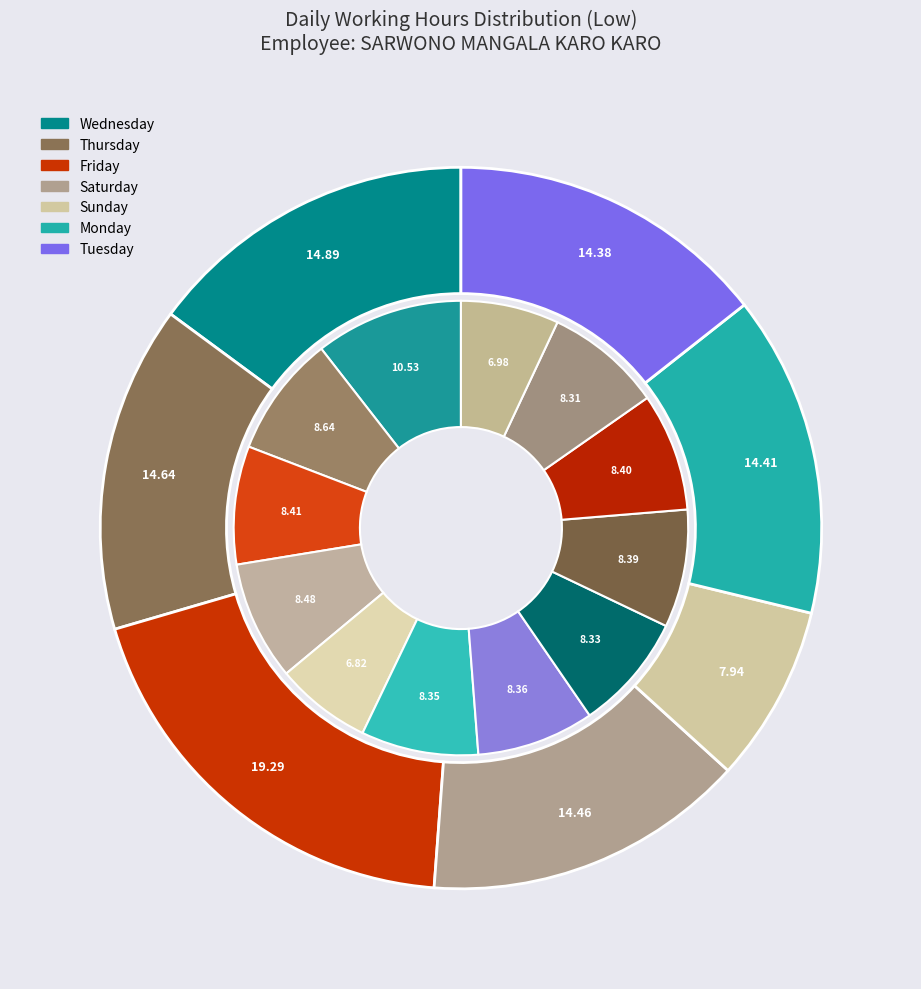

Does Mon 7 represent more than half of the total?

No